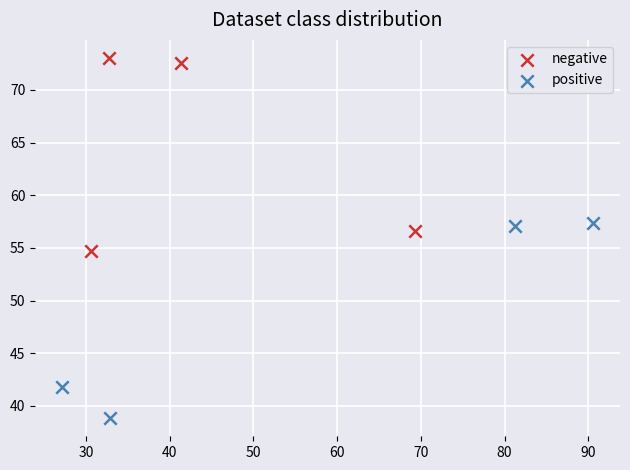

Which series contains the highest Y value?

negative